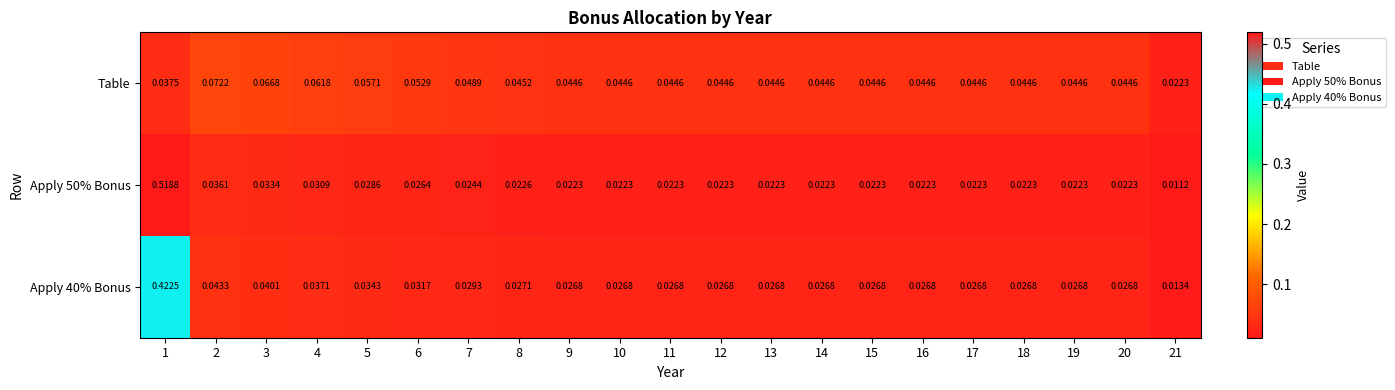

What is the greatest value displayed?

0.5